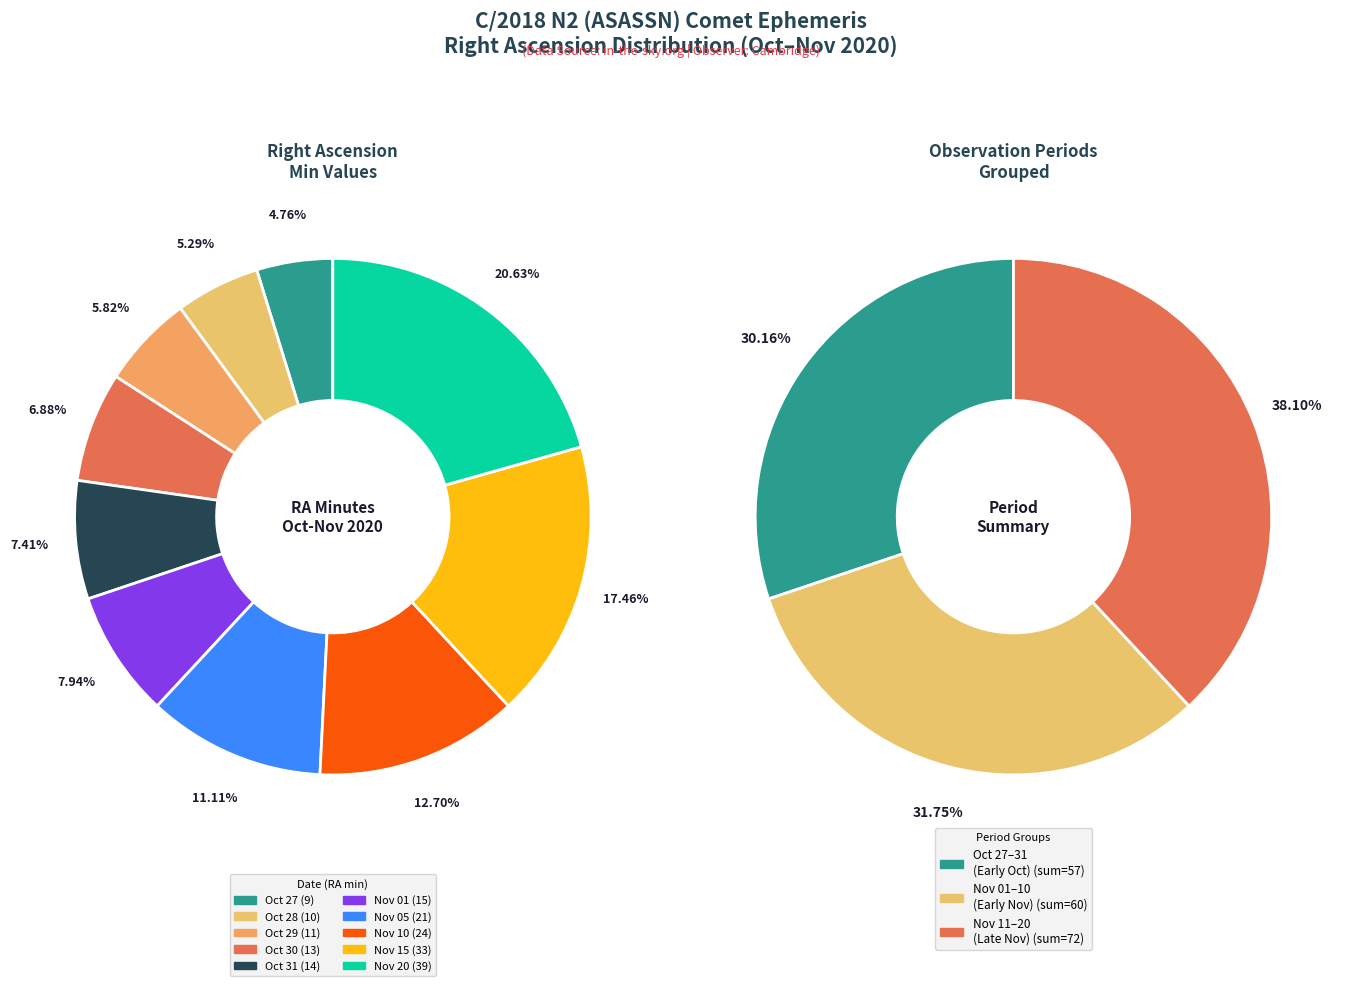

What percentage do Nov 20 and Oct 31 together represent?

28.0%